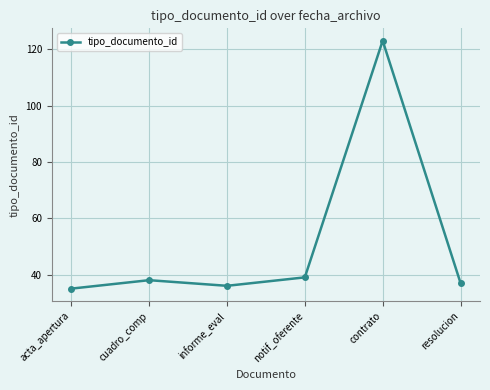

Where is the data nearest to the value 79?

notif_oferente